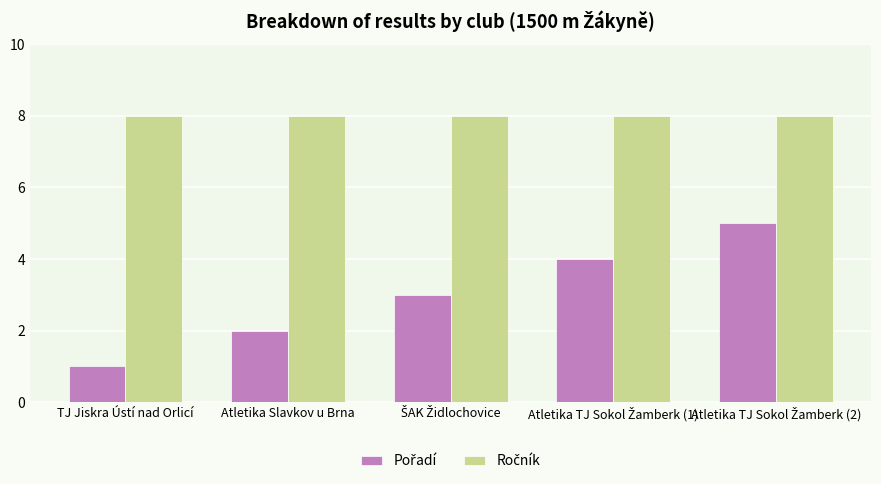

What is the greatest value displayed?

8